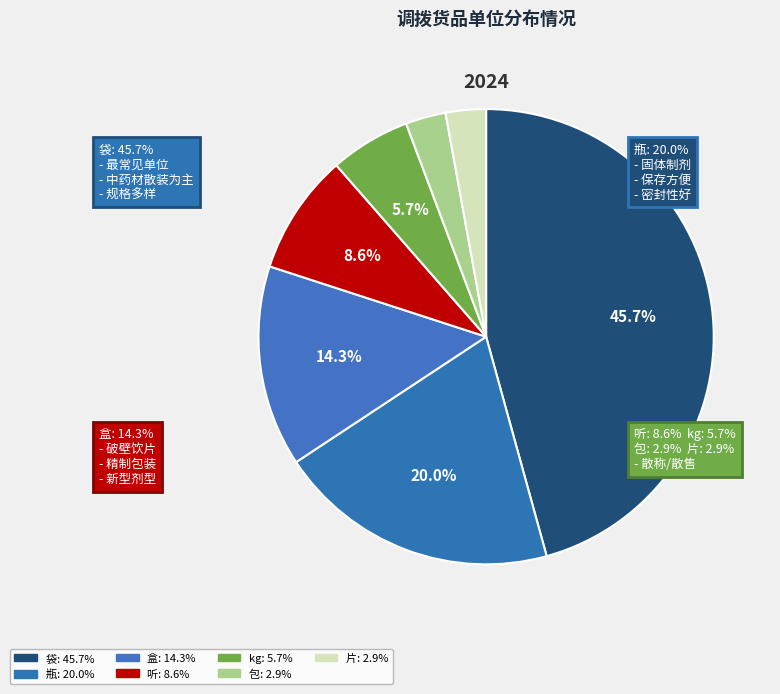

Rank the categories by value from lowest to highest.

包, 片, kg, 听, 盒, 瓶, 袋